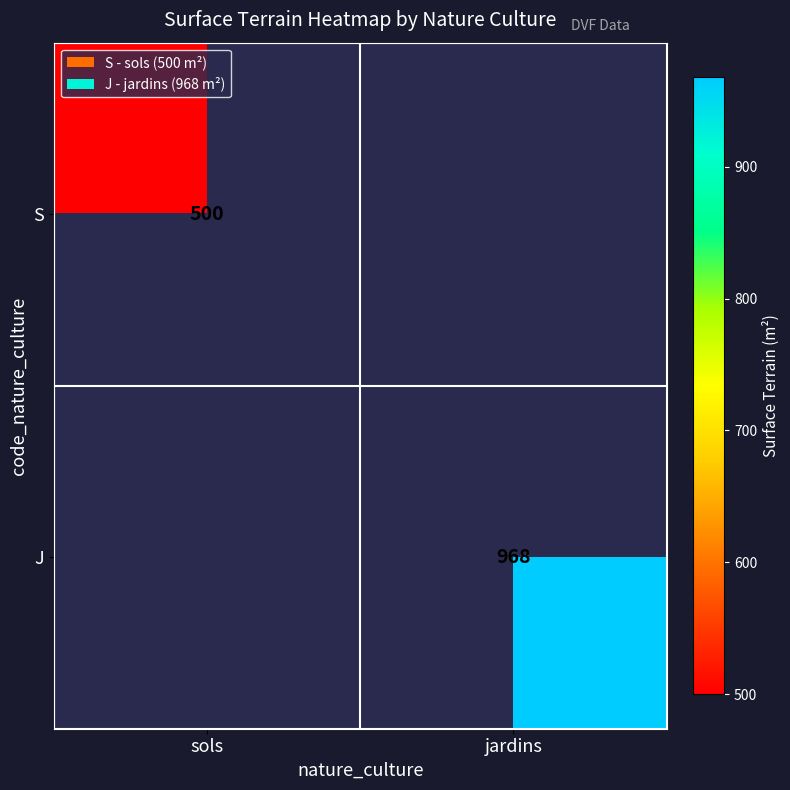

Is the value of J at jardins greater than the value of S at sols?

Yes